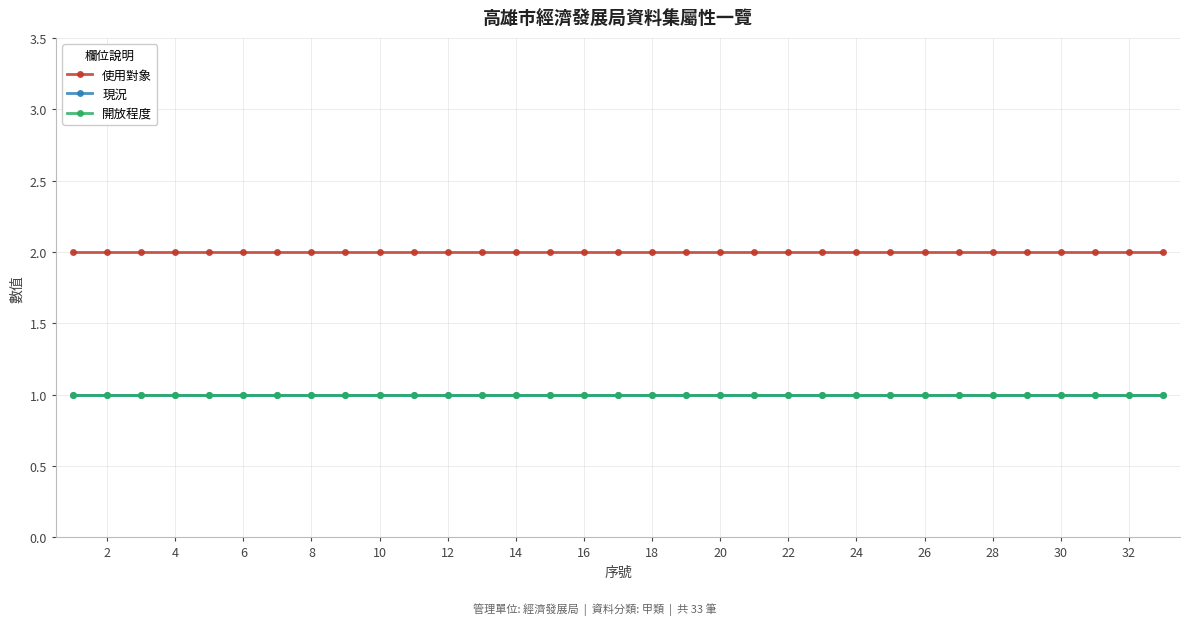

Does the chart have visible grid lines?

Yes